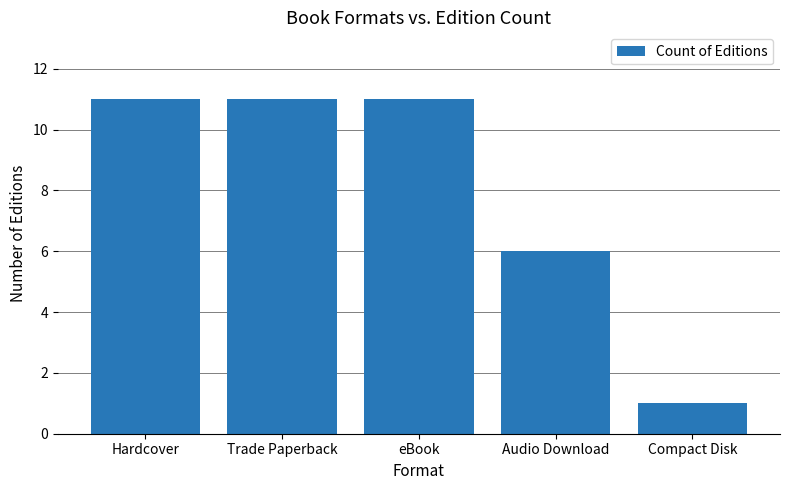

What is the greatest value displayed?

11